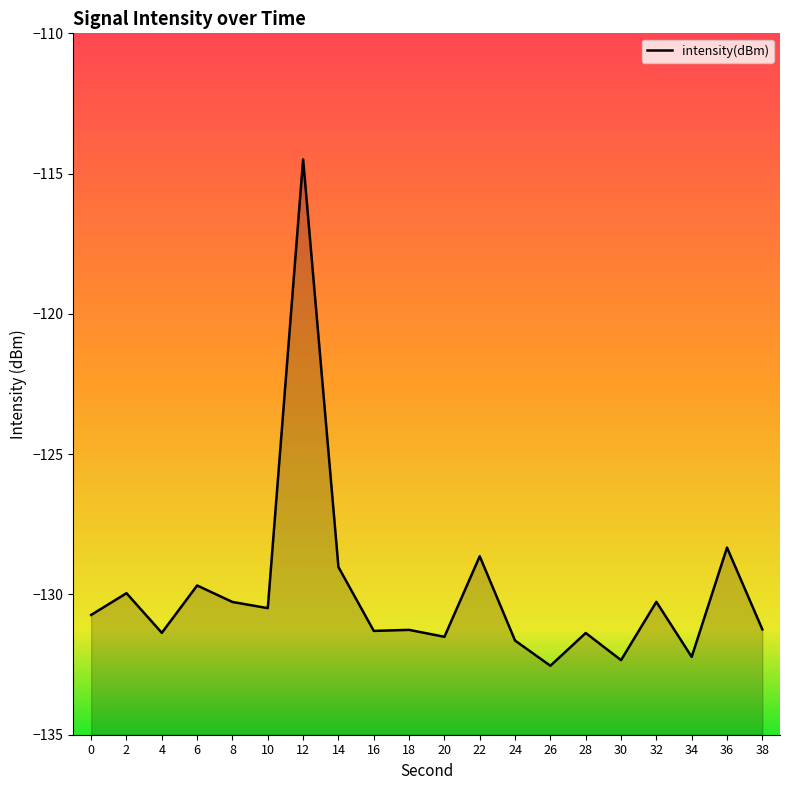

Reading left to right, transcribe all the data shown in this chart.

0=-130.7	2=-130.0	4=-131.4	6=-129.7	8=-130.3	10=-130.5	12=-114.5	14=-129.0	16=-131.3	18=-131.3	20=-131.5	22=-128.6	24=-131.6	26=-132.5	28=-131.4	30=-132.3	32=-130.3	34=-132.2	36=-128.3	38=-131.2